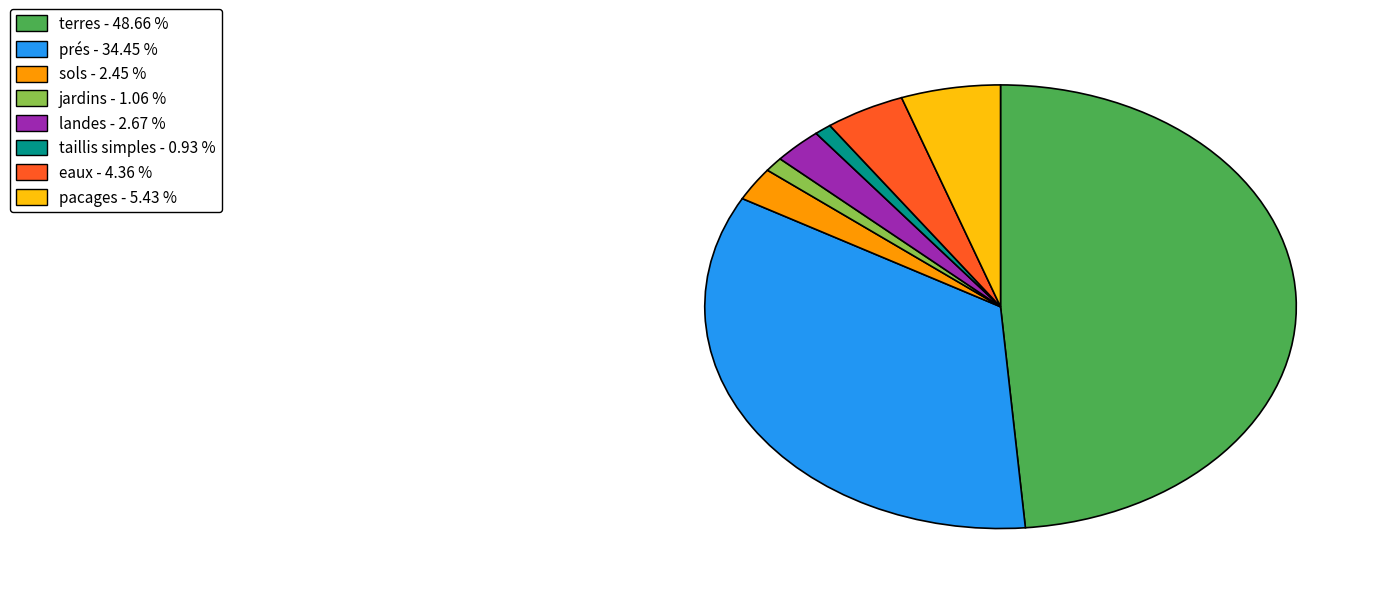

Is there any slice that represents more than half of the pie?

No